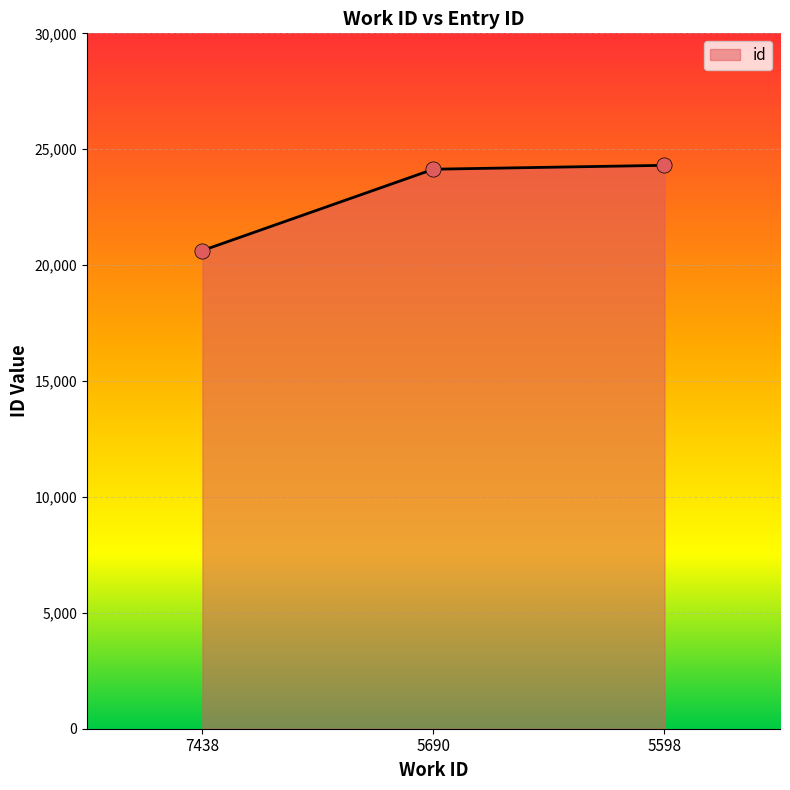

What is the change in value from 5690 to 5598?

+168